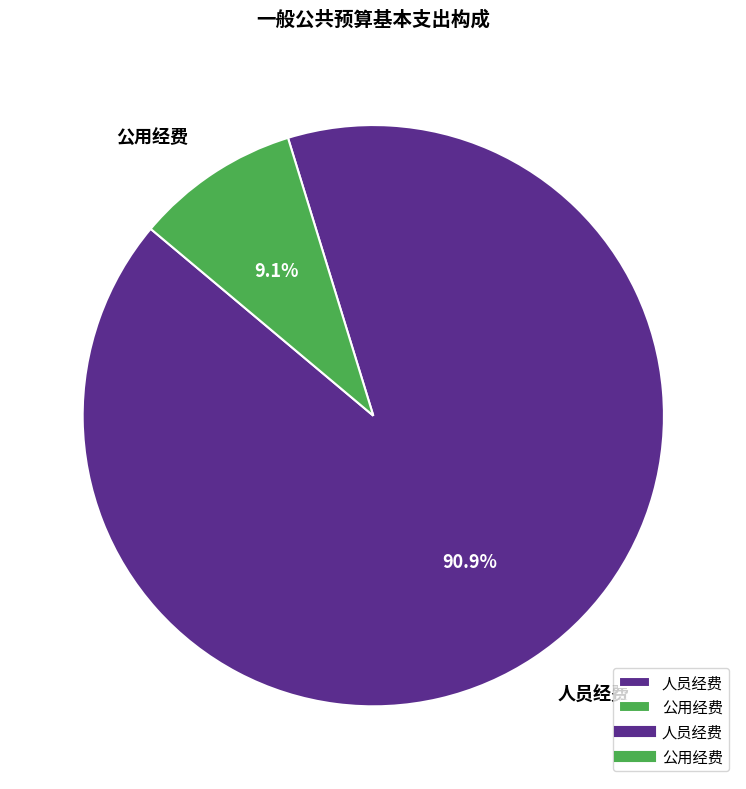

What is the smallest slice in the pie chart?

公用经费